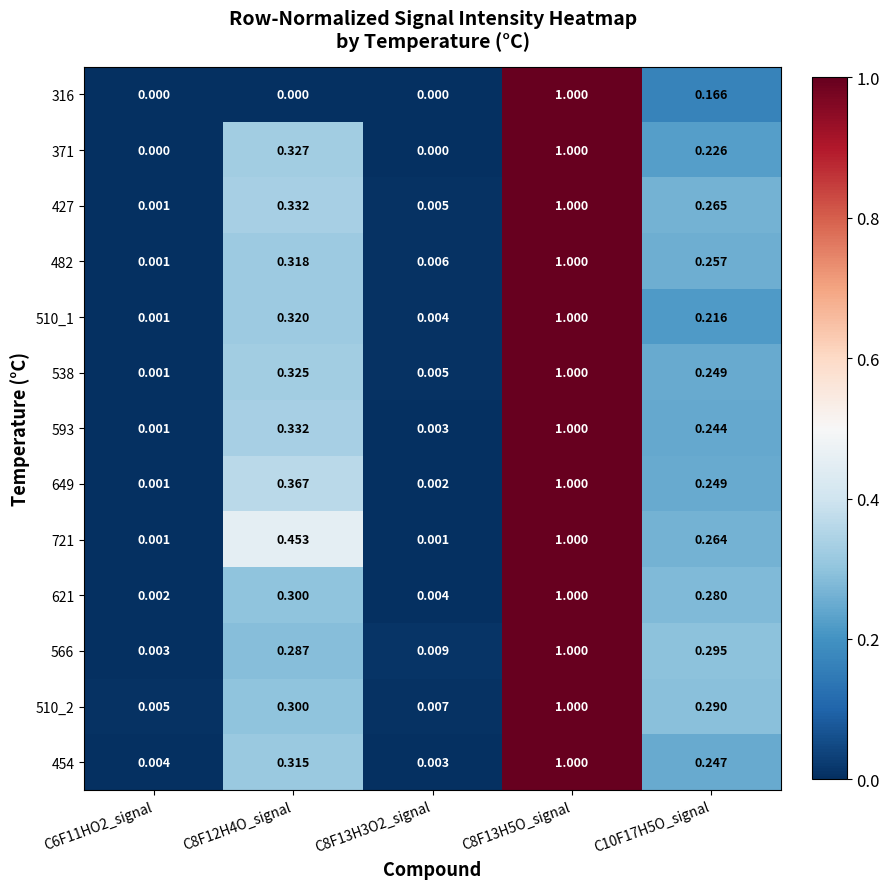

Which series has the largest total across all categories?

721